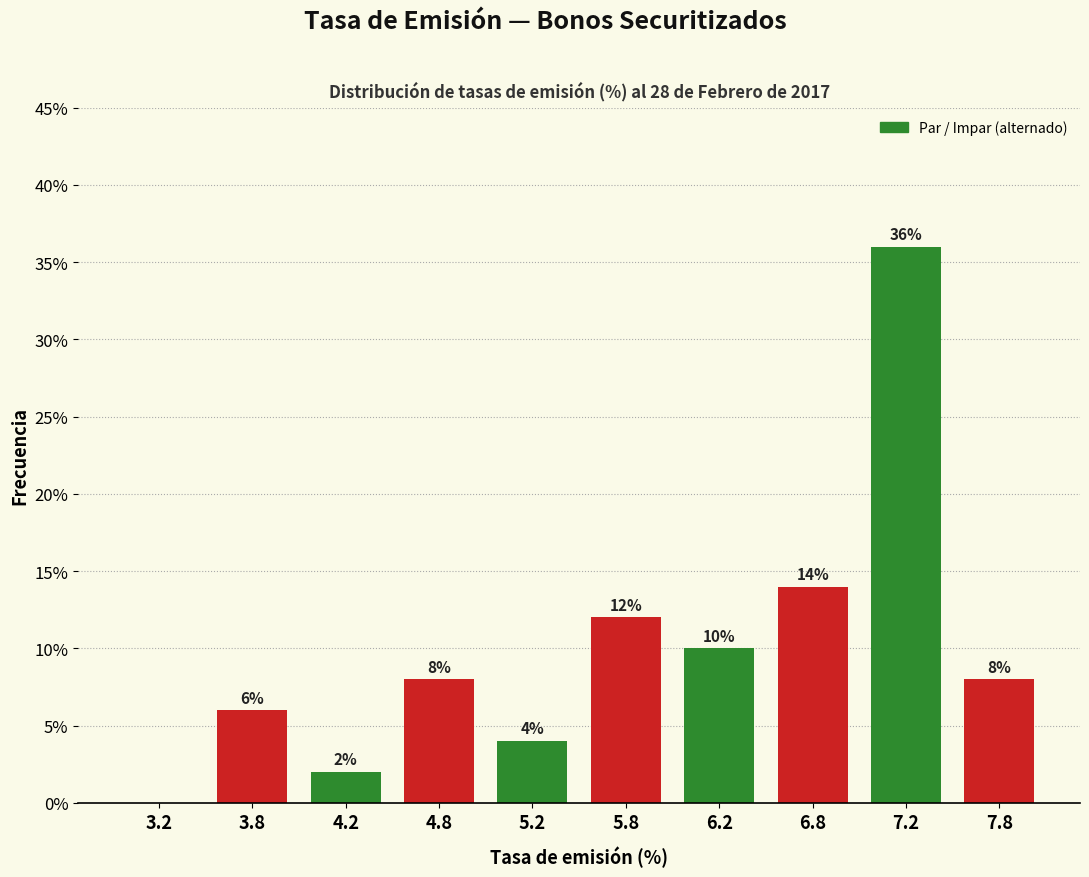

Which range on the x-axis has the tallest bar?

7.0 to 7.5